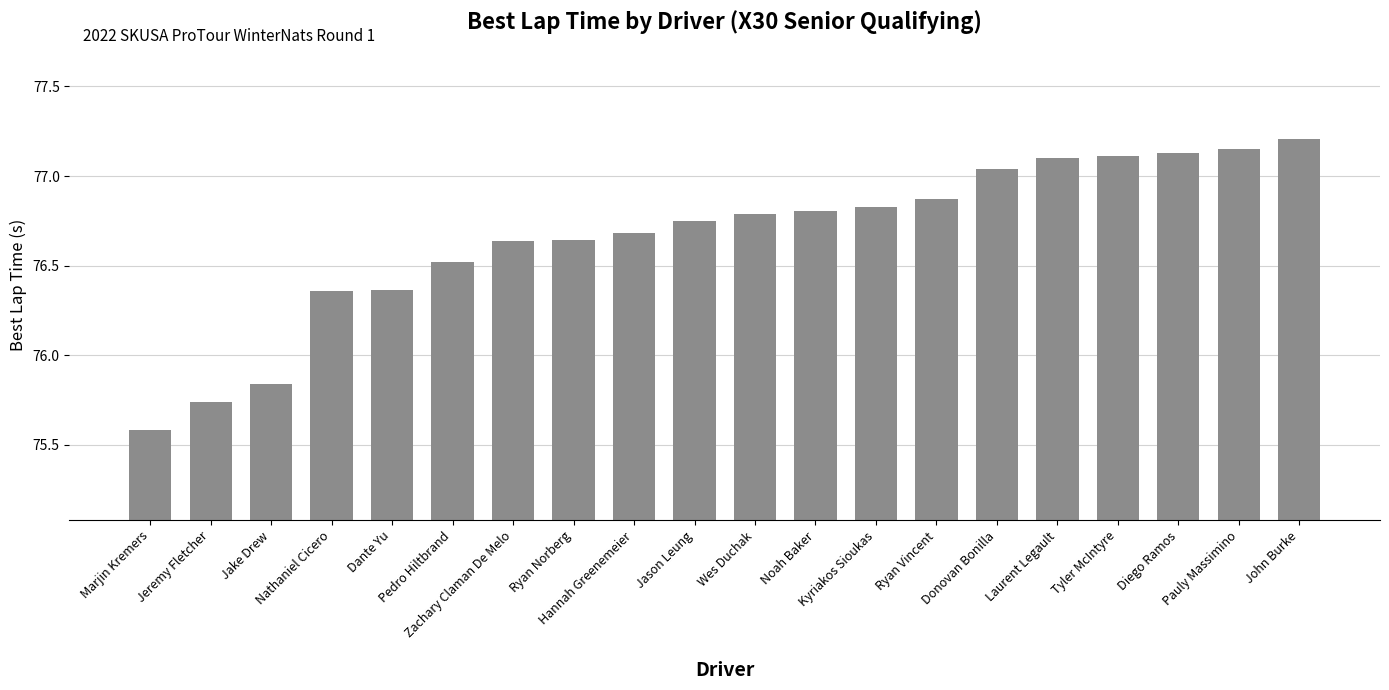

Where does the data first go above 76?

Nathaniel Cicero